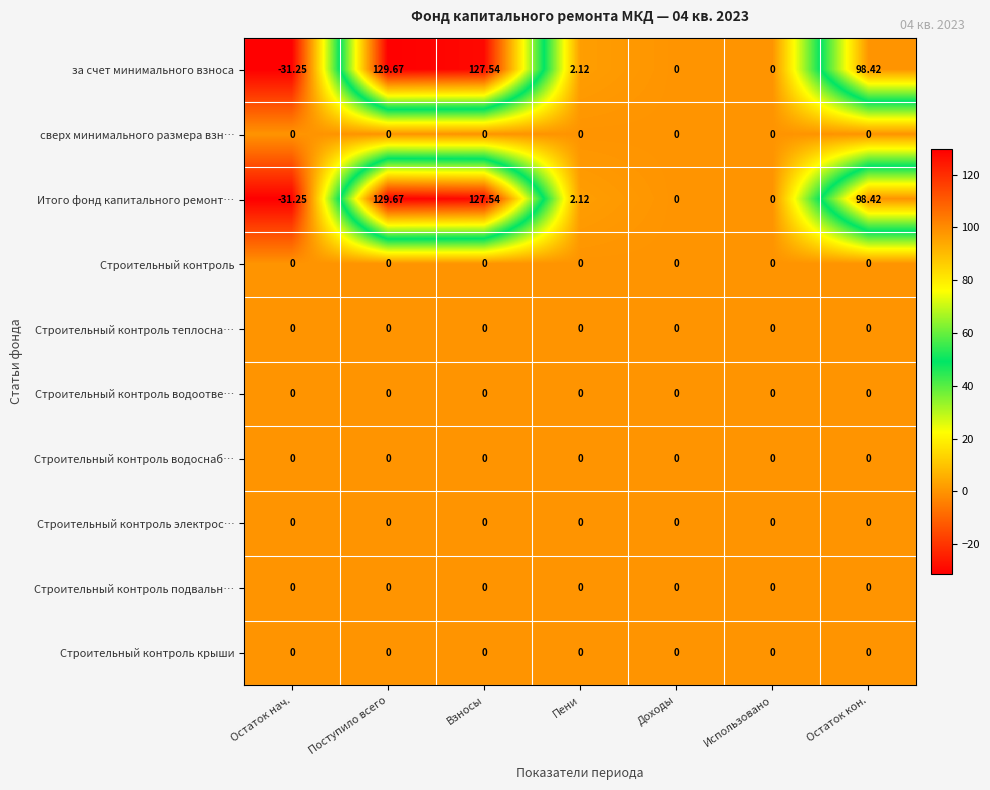

At which category is the sum across all series the highest?

Поступило всего